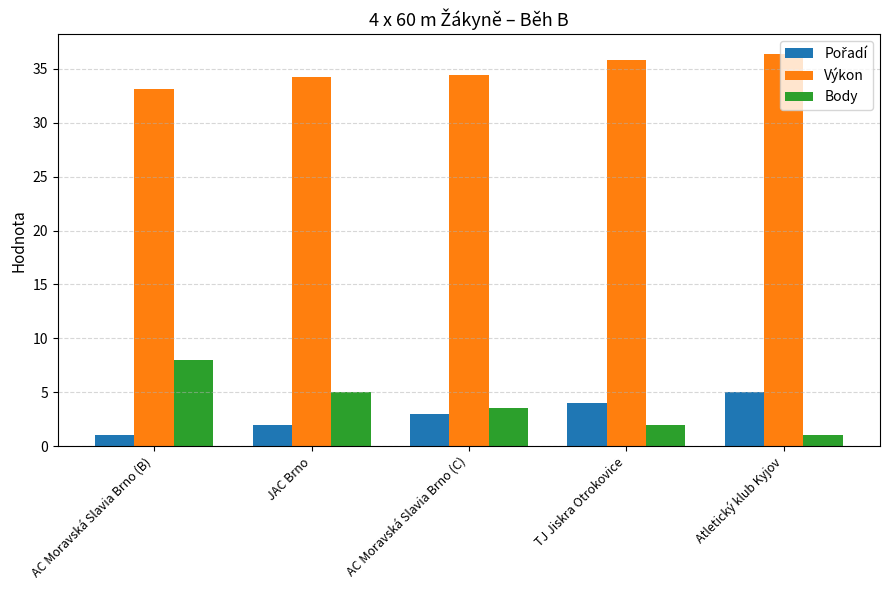

The Body series shows 3.0 at JAC Brno. True or false?

False